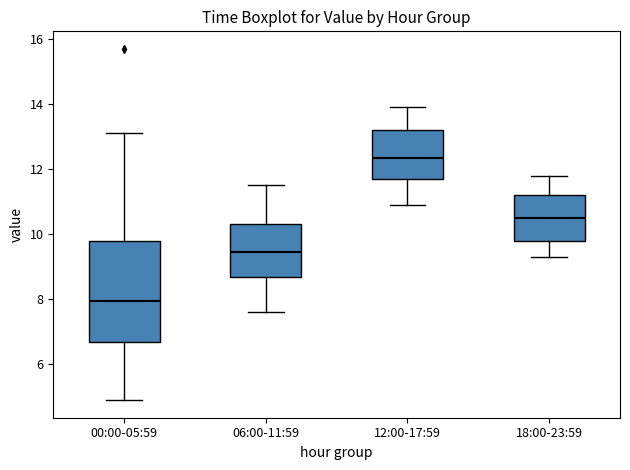

Reading left to right, transcribe this box plot: for each box, give where its median line is, the range the box spans, and where its two whiskers end, as read against the y-axis. The values are not printed on the chart, so give them approximately, as read against the axis.

00:00-05:59: median 8.0, box 6.8 to 9.8, whiskers 5.0 to 13.2
06:00-11:59: median 9.4, box 8.8 to 10.4, whiskers 7.6 to 11.6
12:00-17:59: median 12.4, box 11.8 to 13.2, whiskers 11.0 to 14.0
18:00-23:59: median 10.6, box 9.8 to 11.2, whiskers 9.4 to 11.8